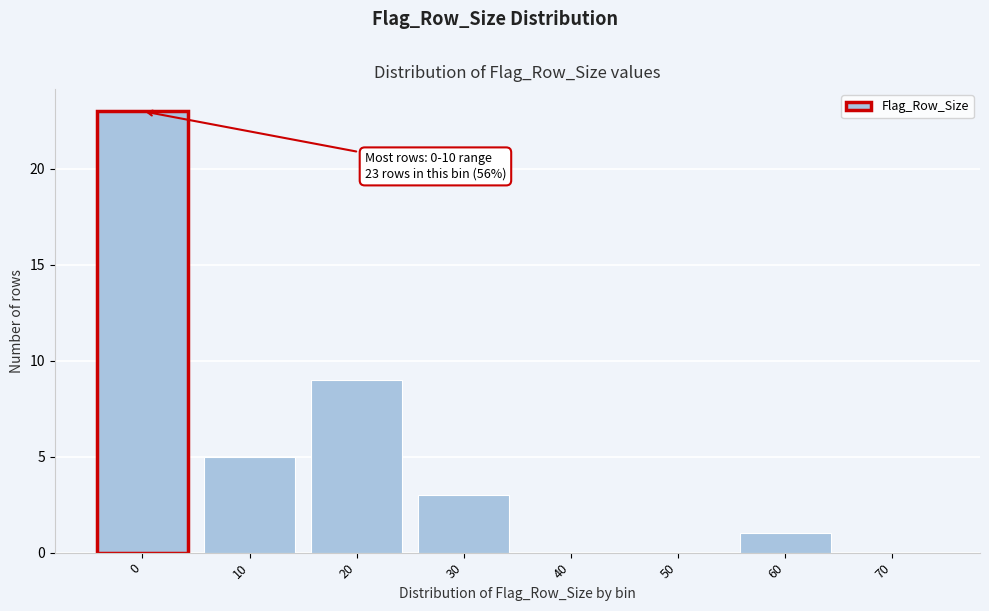

Reading left to right, list all the values displayed in this chart.

0=23	10=5	20=9	30=3	40=0	50=0	60=1	70=0